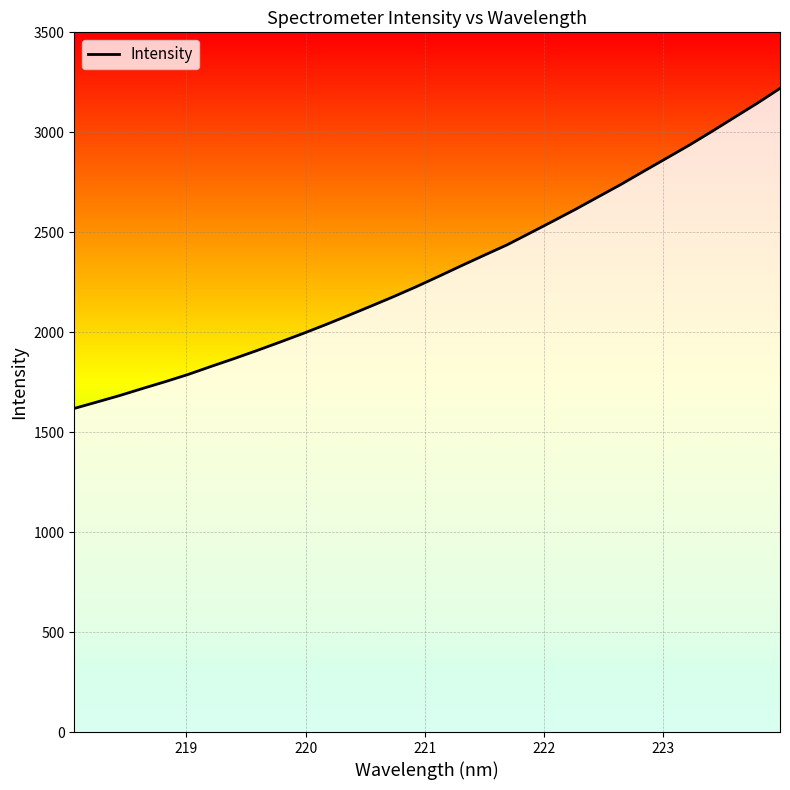

What is the difference between the maximum and minimum values?

1600.8